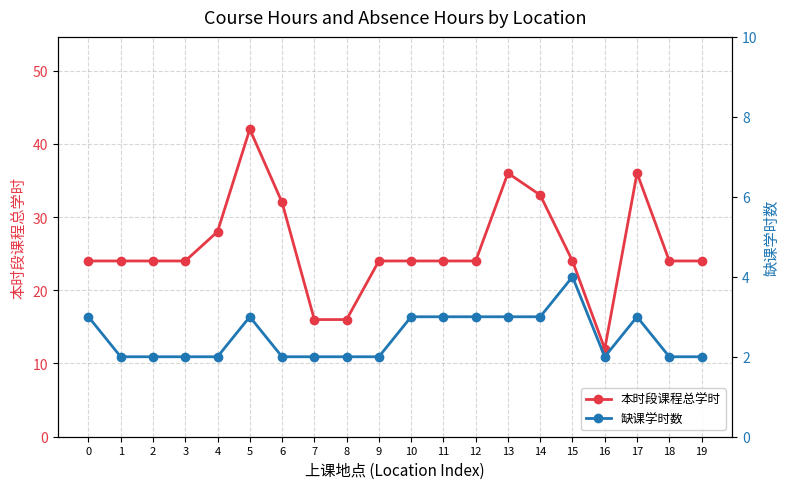

Is it true that 缺课学时数 equals 3 at 17?

True